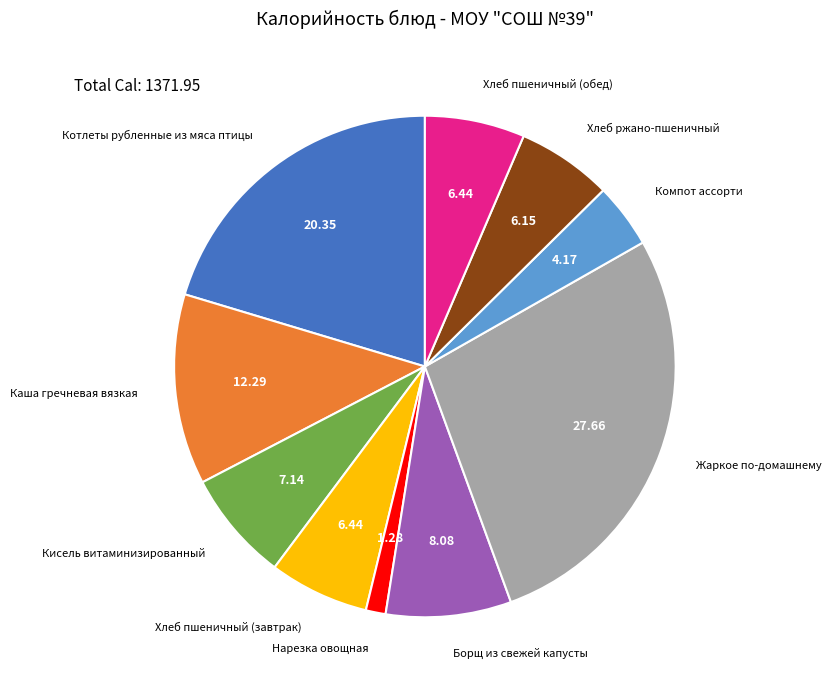

The Хлеб пшеничный (обед) slice represents 6% of the pie. True or false?

True